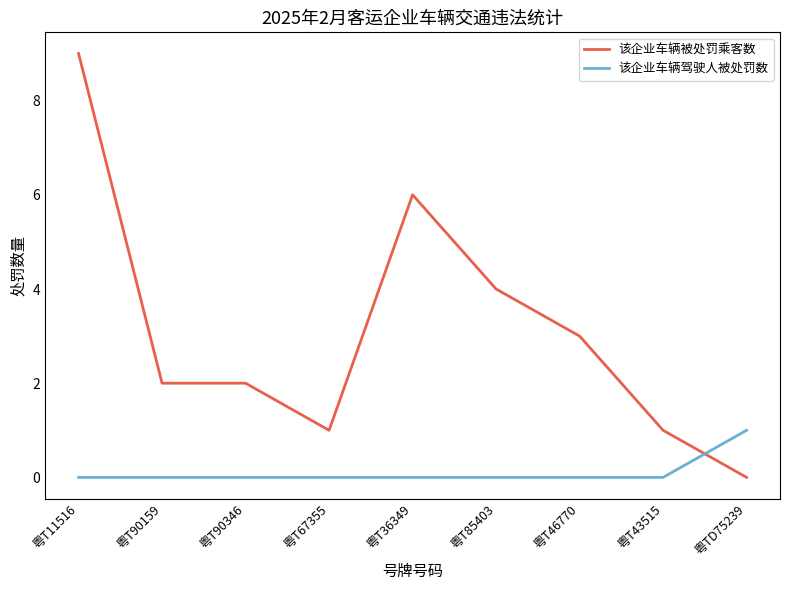

Count the number of data series in this chart.

2